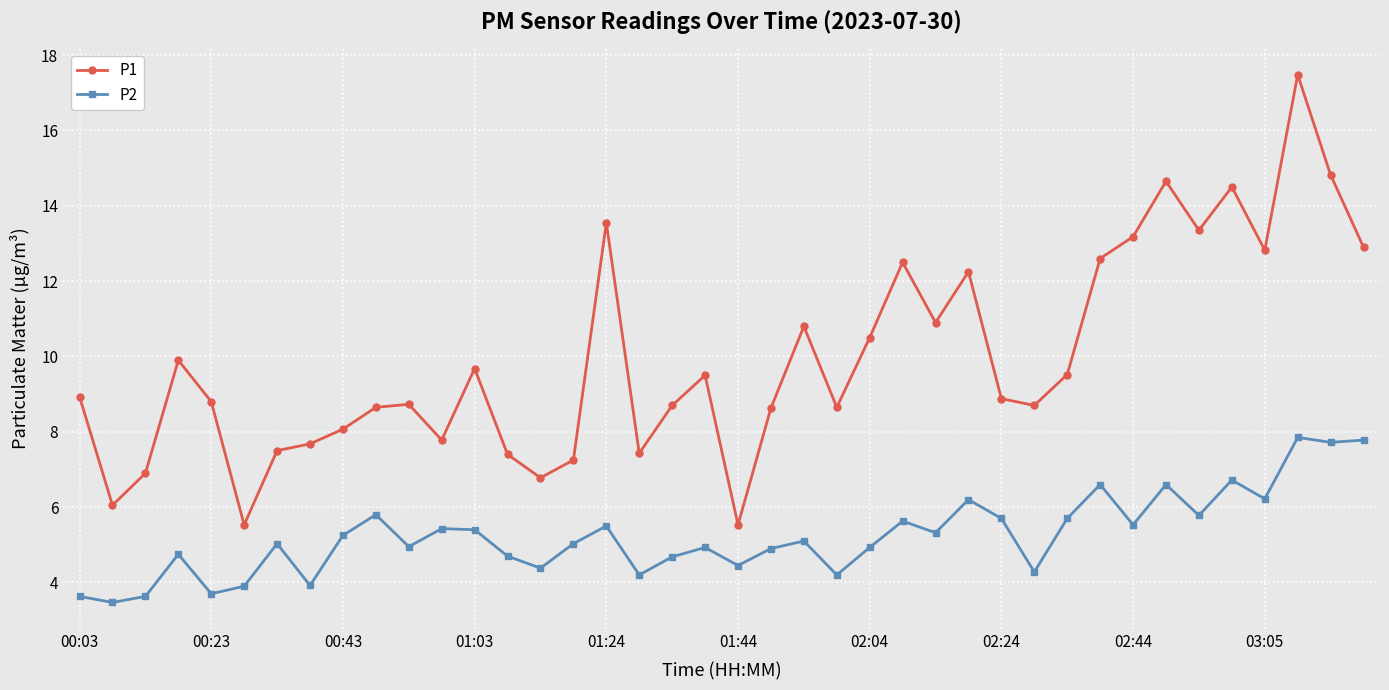

True or false: P1 and P2 intersect in this chart.

False